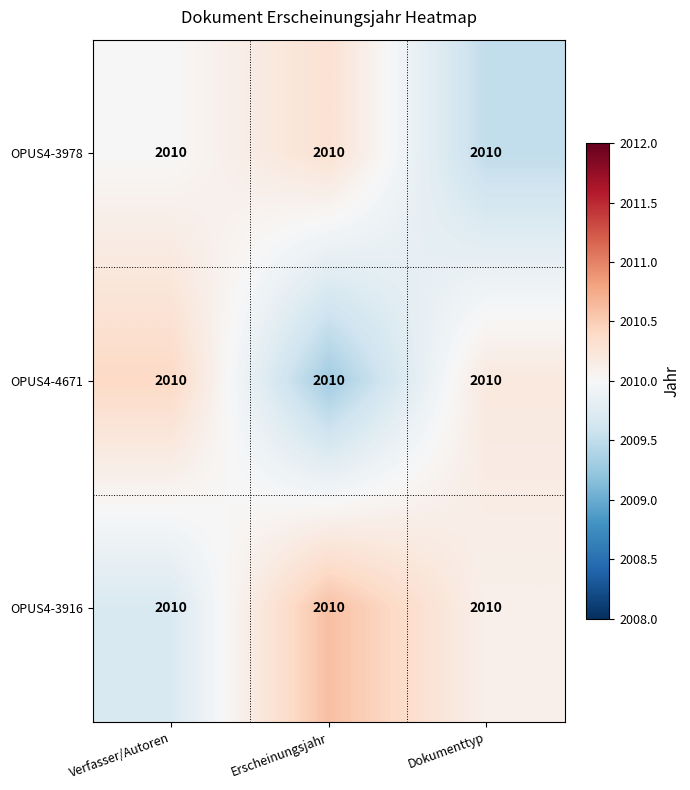

At which label does OPUS4-3916 first exceed 2010?

Erscheinungsjahr